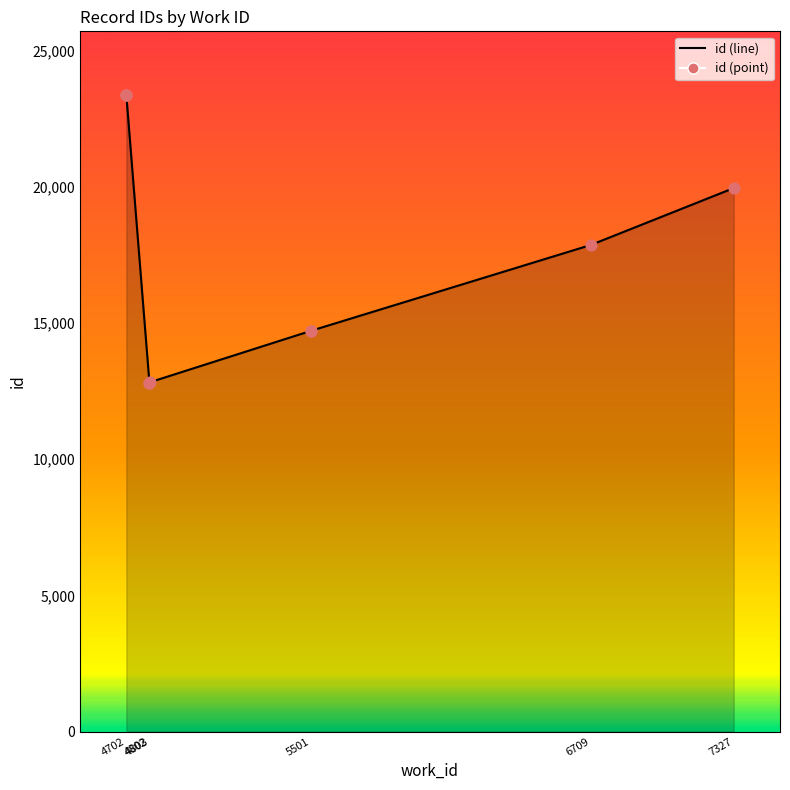

Which series has the widest spread of Y values?

id